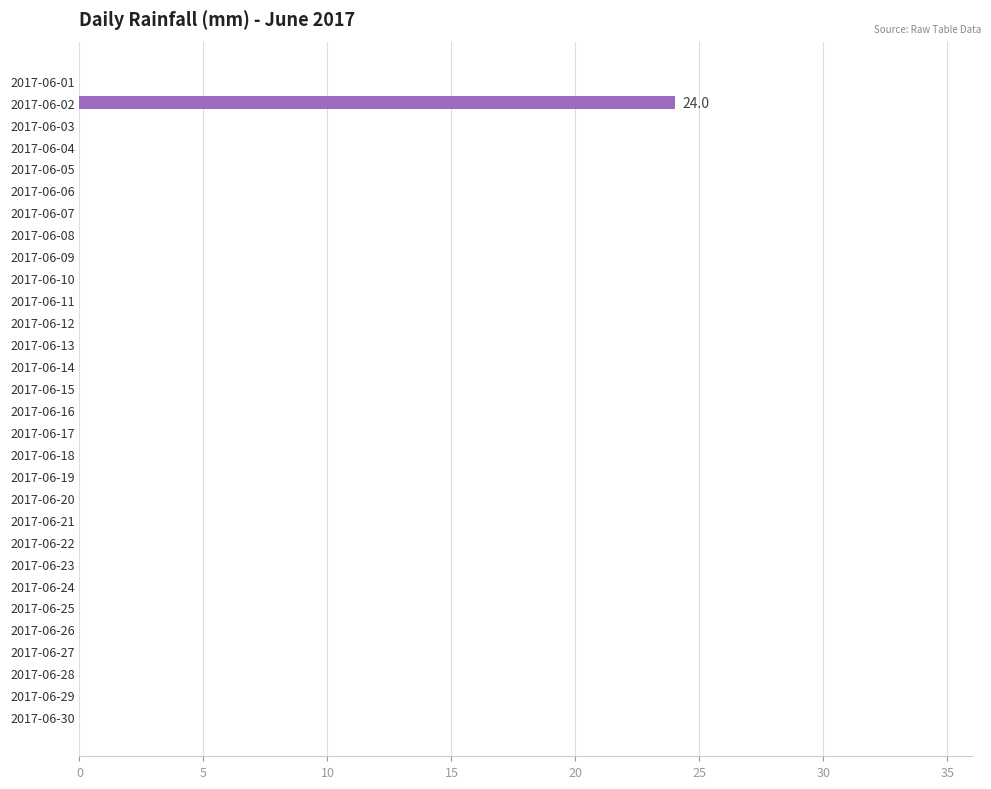

How many data points does each series have?

30